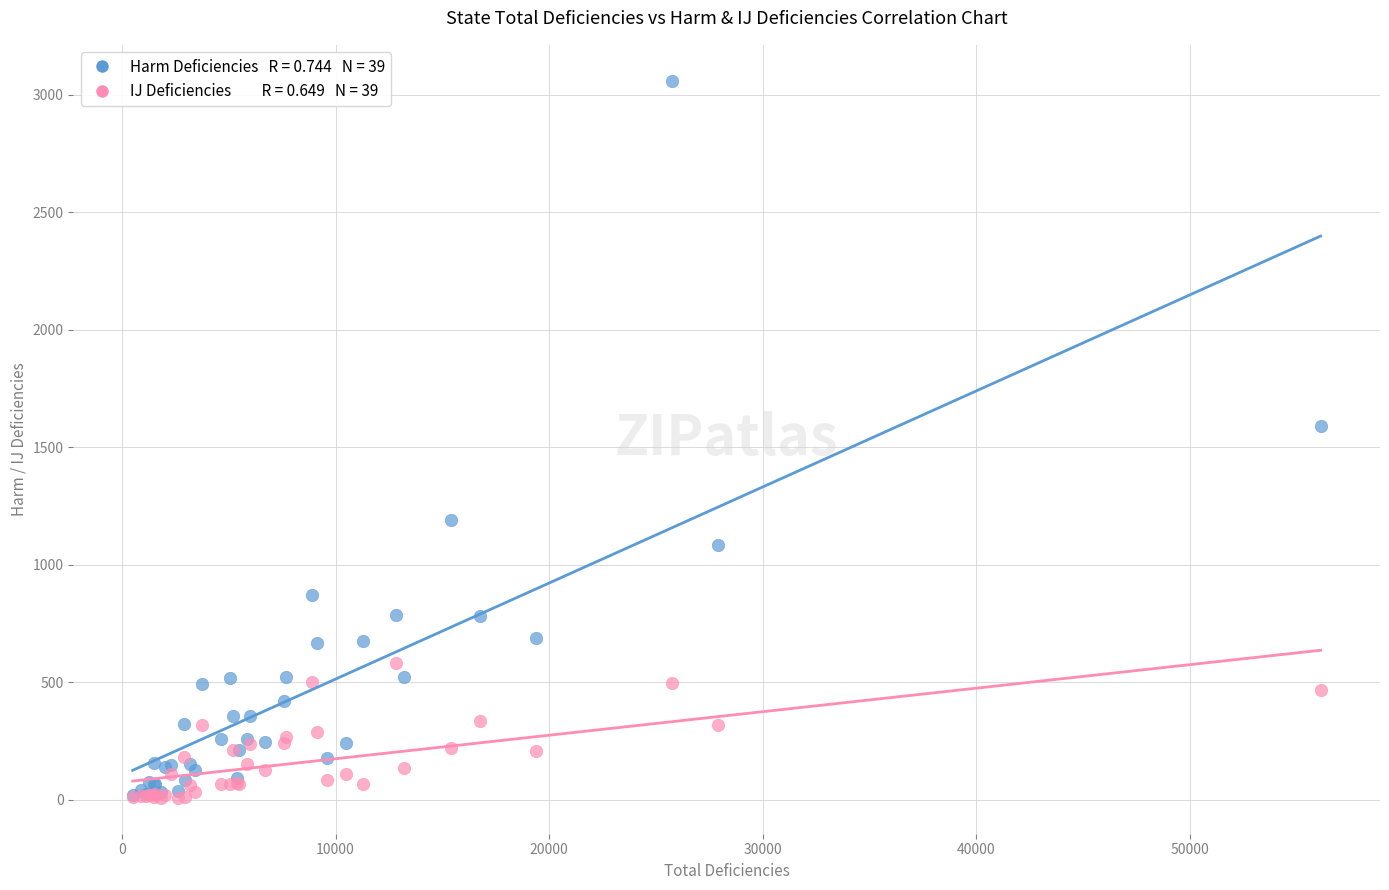

Across all series, what Y value is closest to 1534?

1592